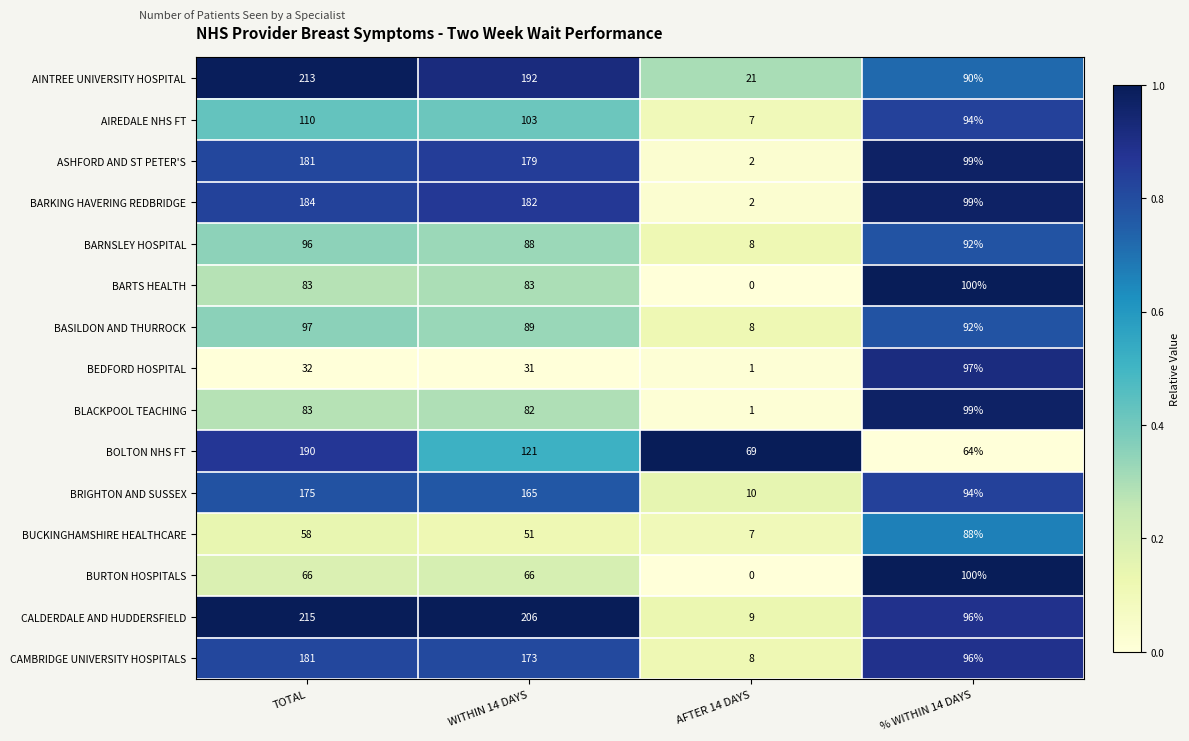

At which label does BASILDON AND THURROCK first exceed 92?

TOTAL